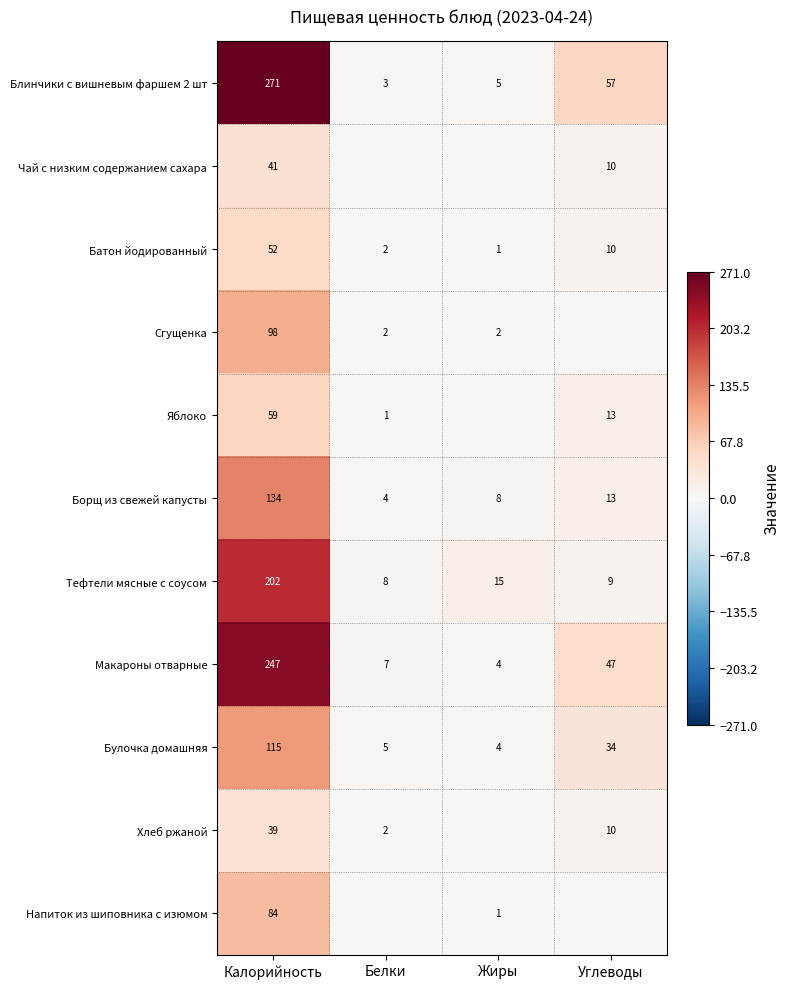

The value of Сгущенка at Белки is 3. True or false?

False